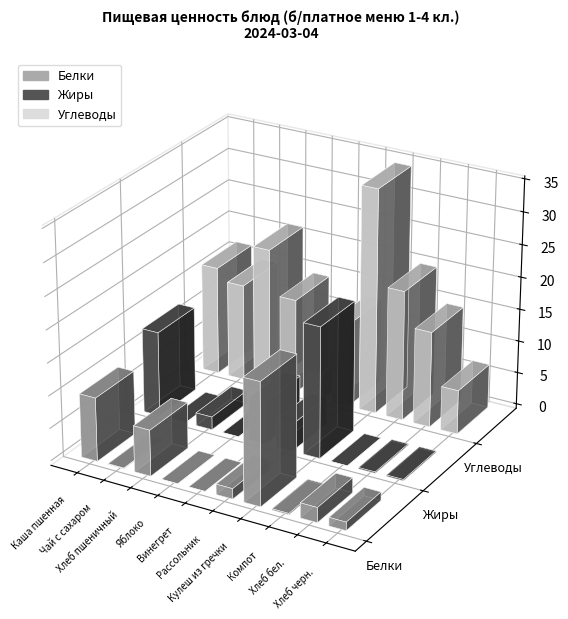

Which series has the largest range (max minus min)?

Углеводы